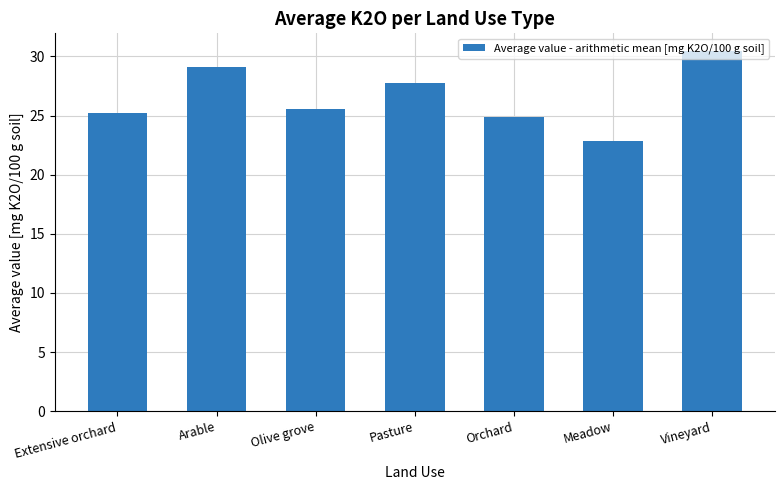

Which has a higher value, Pasture or Orchard?

Pasture